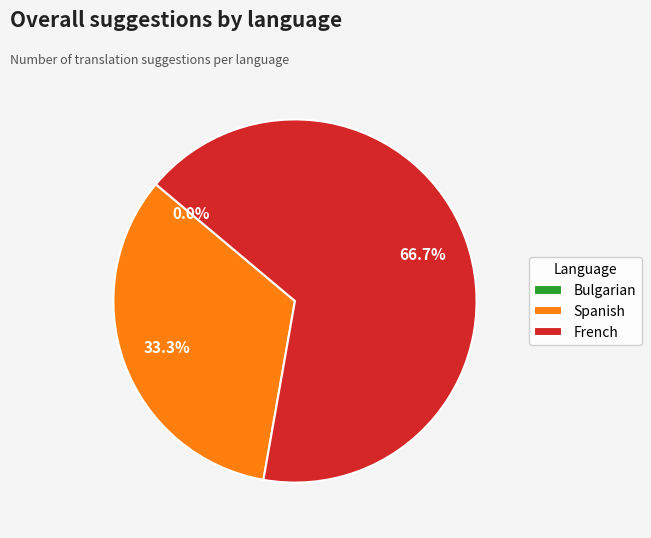

Which category has the smallest portion of the pie?

Bulgarian